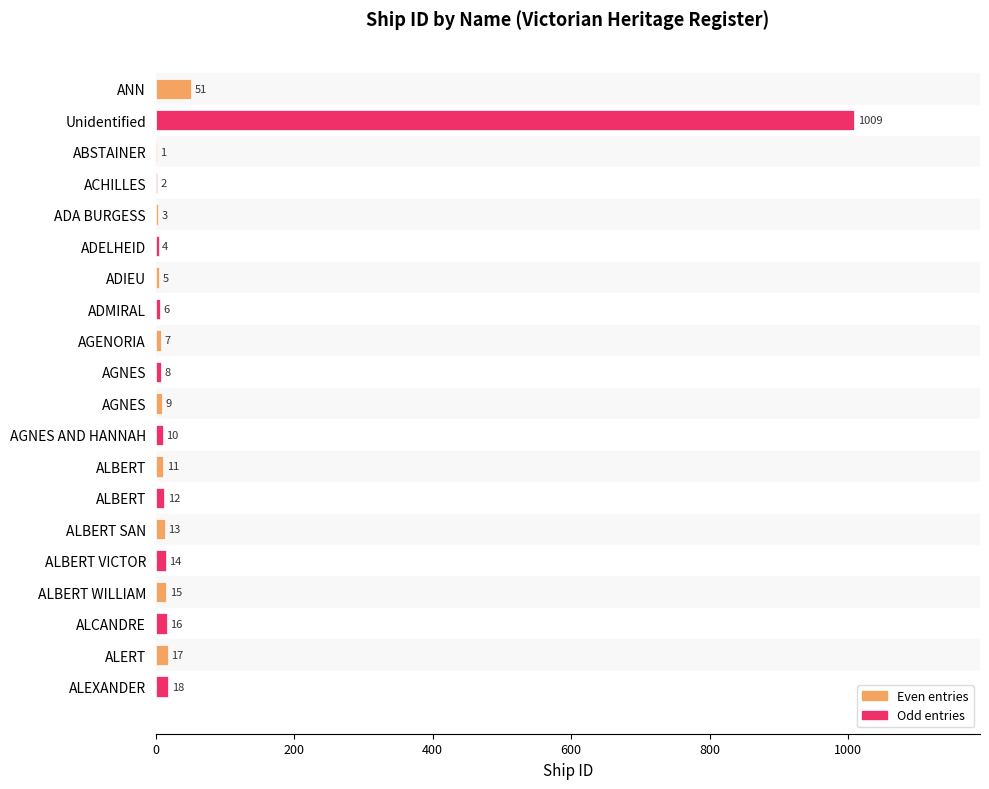

What is the difference between the maximum and second lowest values?

1007